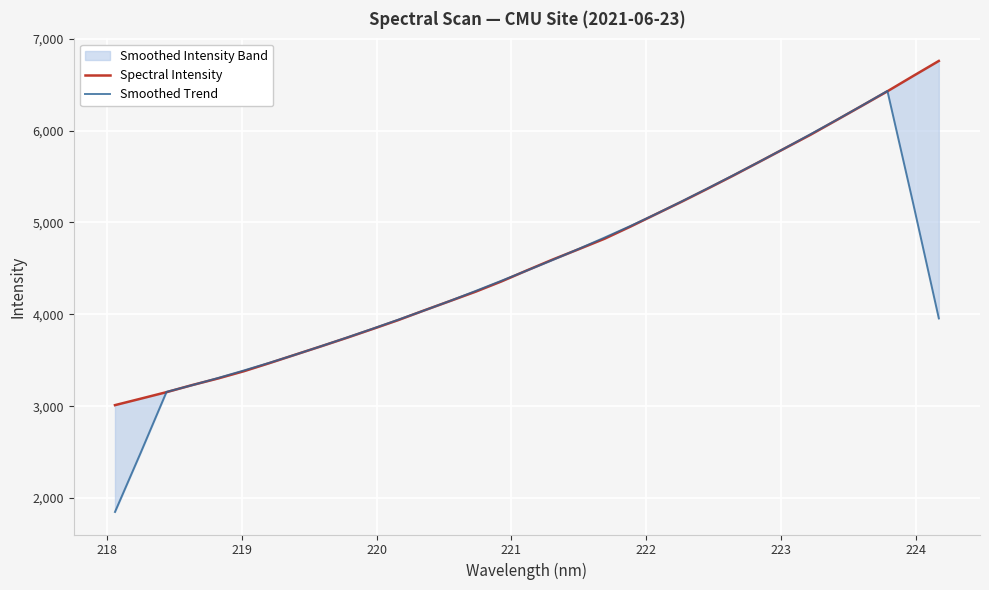

What is the maximum value for Smoothed Trend?

6431.5